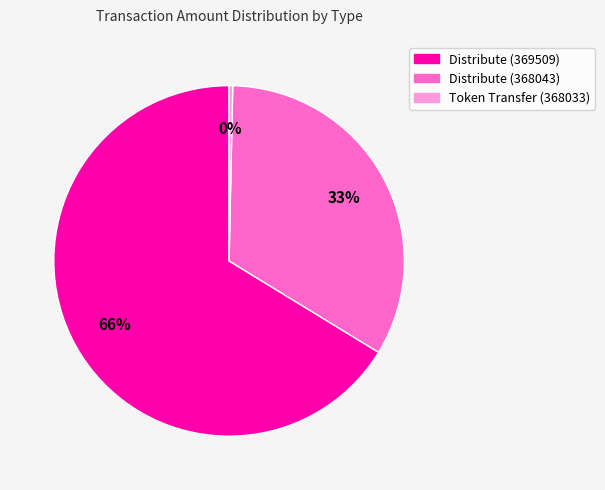

Count the number of slices in the pie.

3